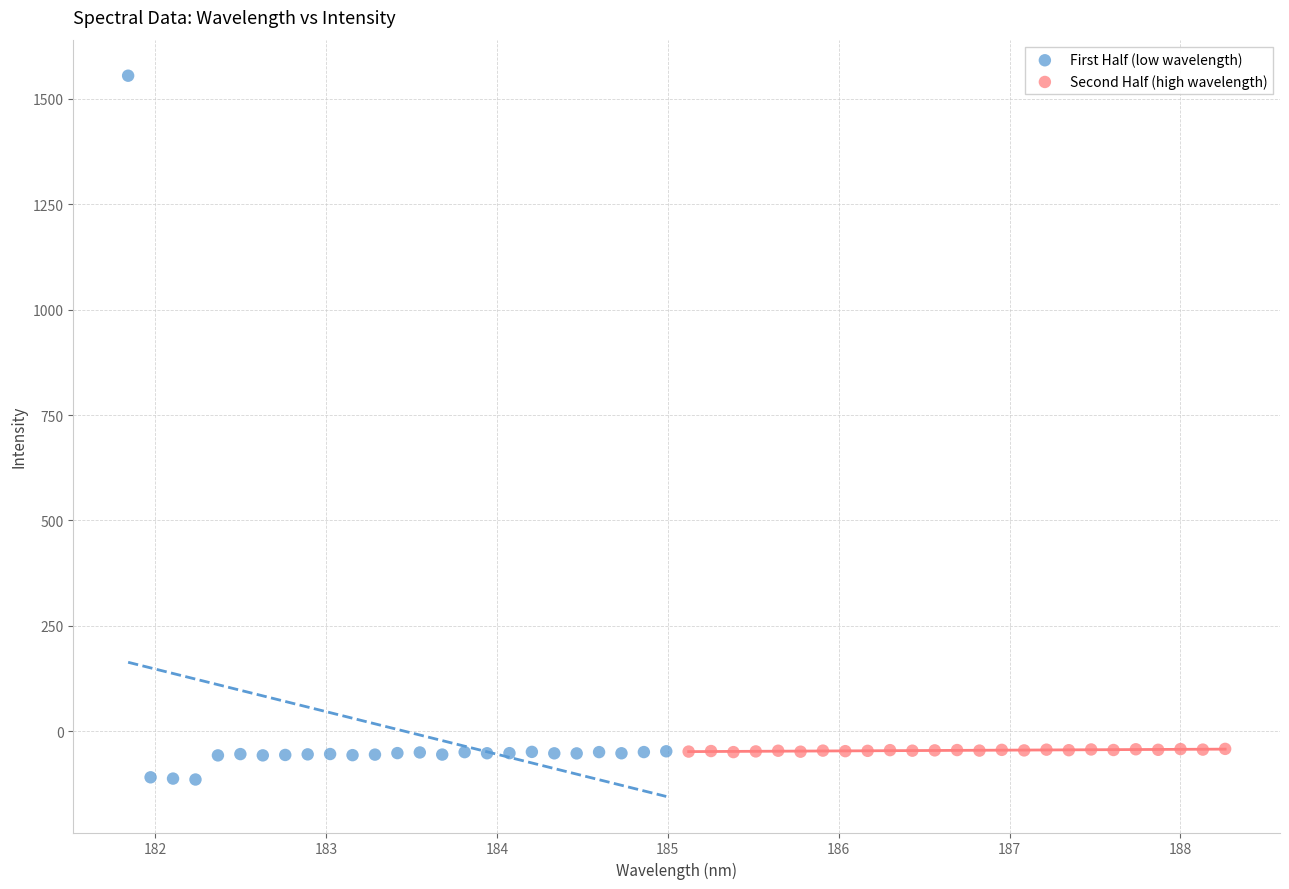

Which series reaches the maximum Y coordinate?

First Half (low wavelength)